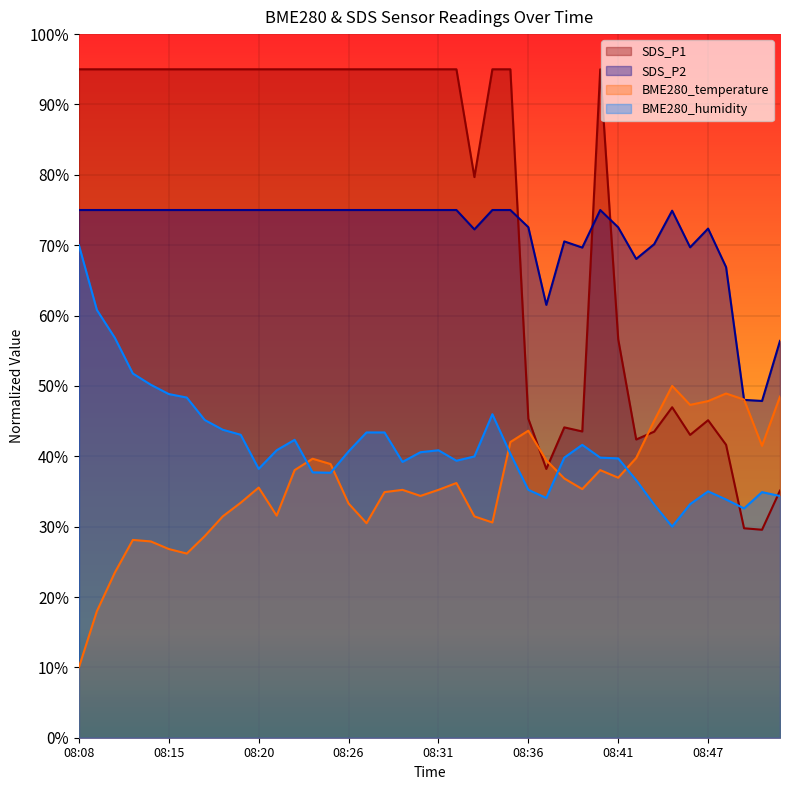

Which has a higher value, 08:25 or 08:15?

08:25